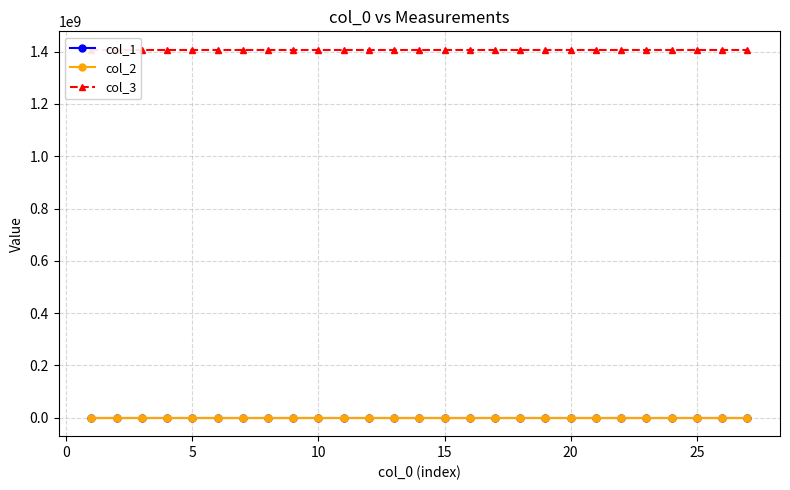

True or false: col_3 has more than 0 interior local peaks.

True